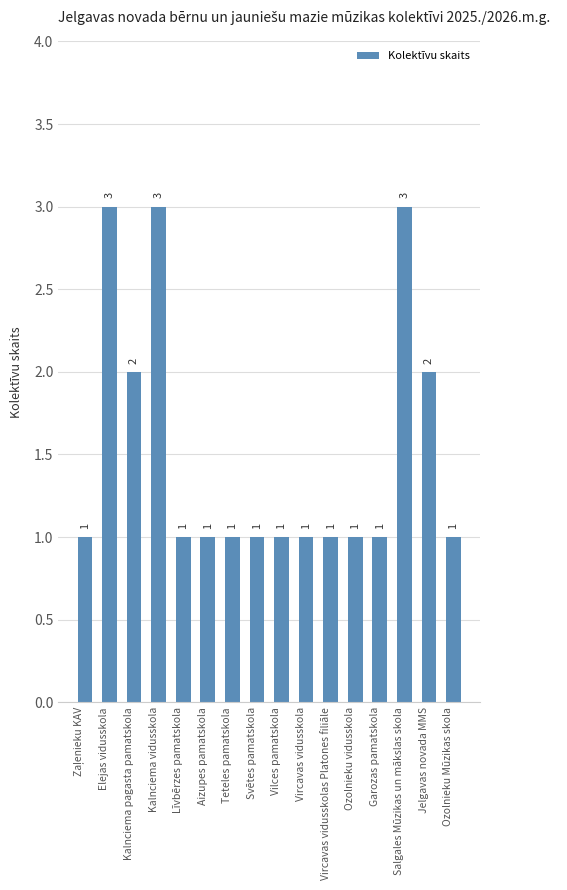

Reading left to right, list all the values displayed in this chart.

1	3	2	3	1	1	1	1	1	1	1	1	1	3	2	1